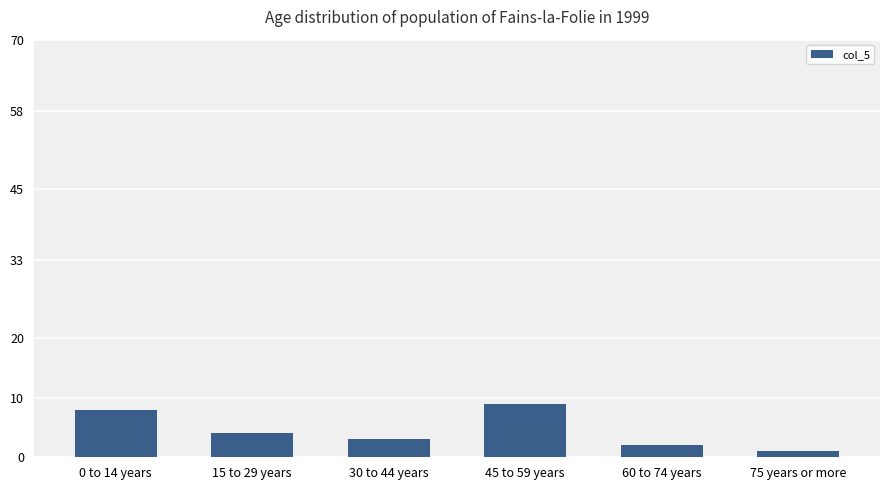

Reading right to left, transcribe all the data shown in this chart.

1	2	9	3	4	8